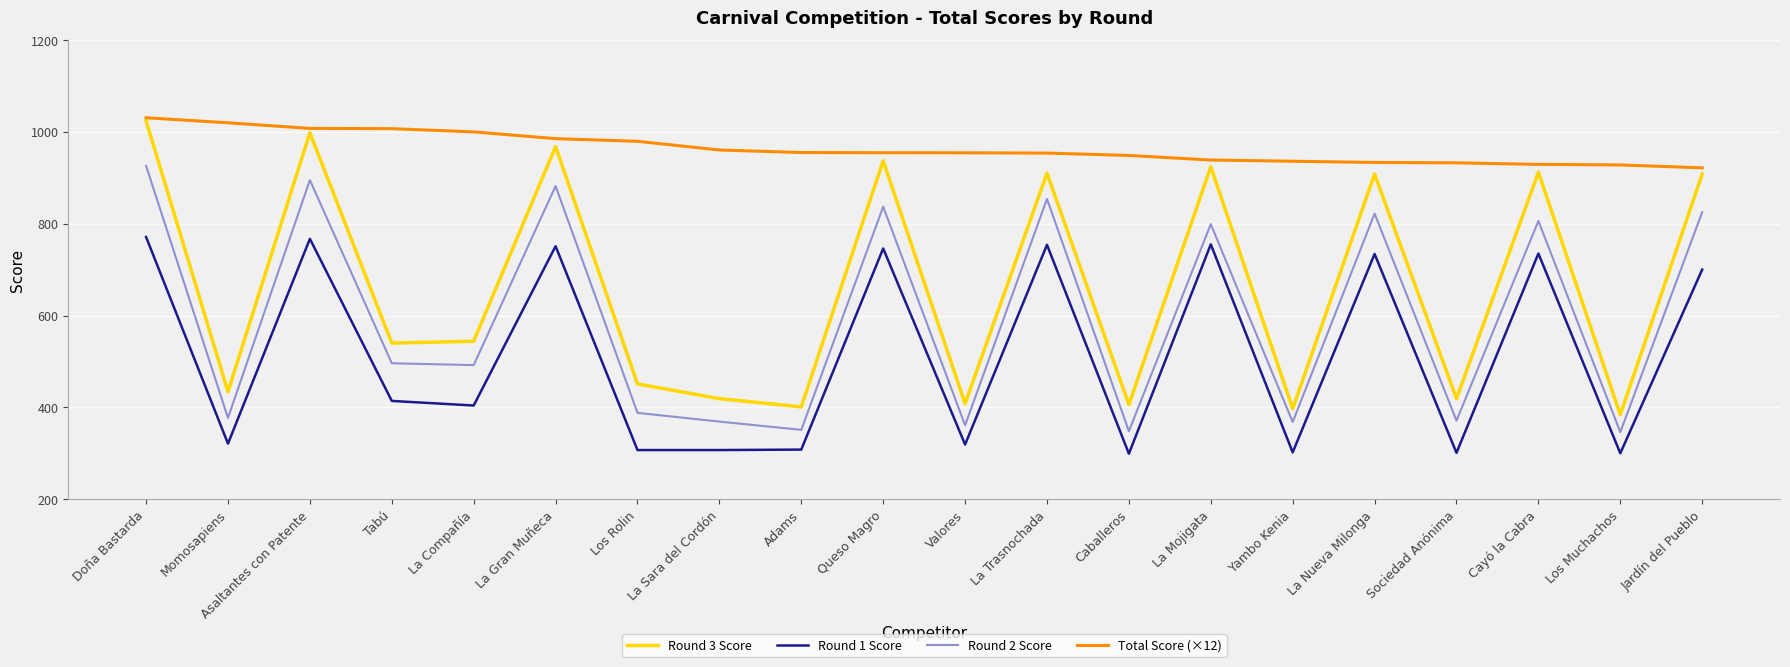

What is the smallest value displayed?

299.0